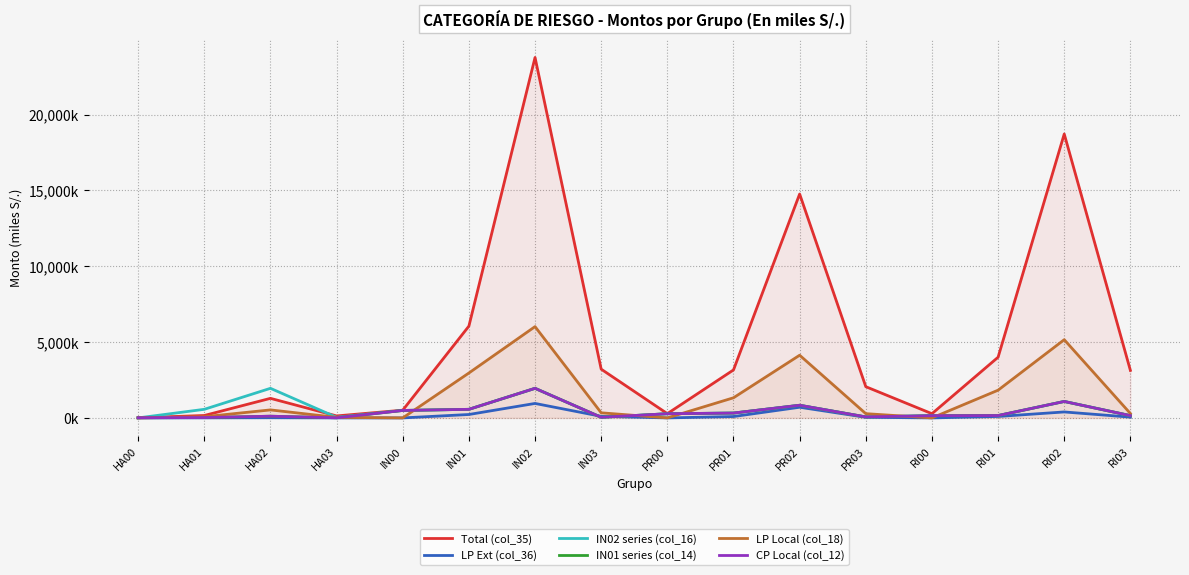

What is the difference between the IN02 series (col_16) values at RI01 and HA02?

1795032.0